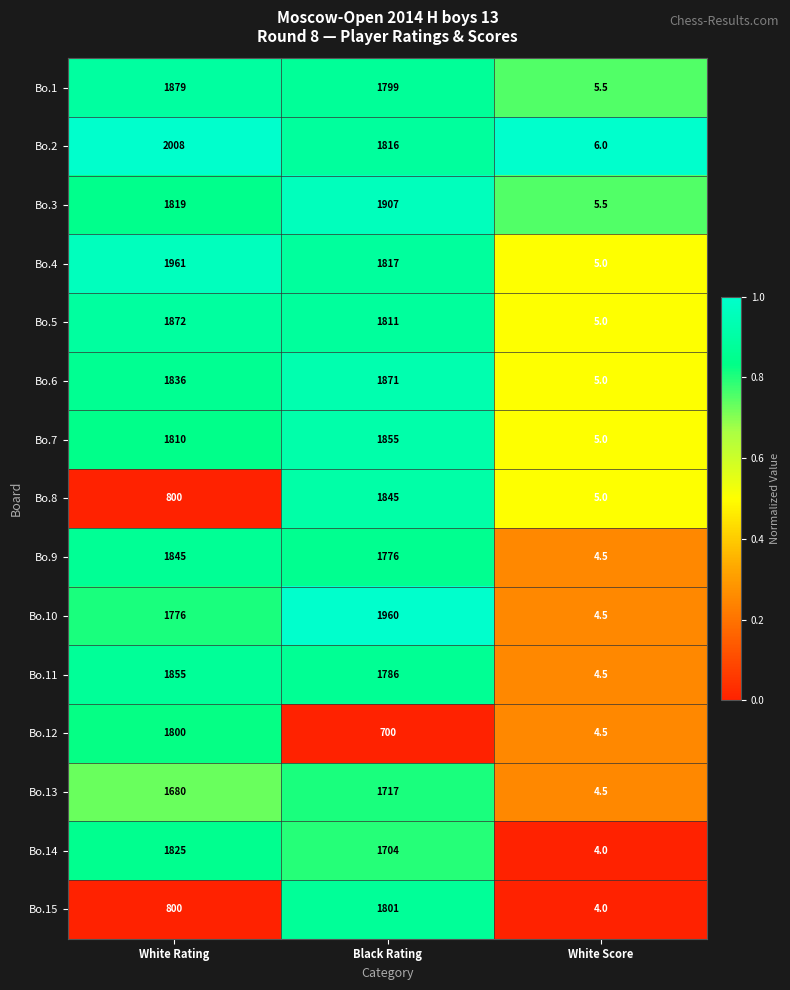

The value of Bo.10 at White Rating is 1776.0. True or false?

True